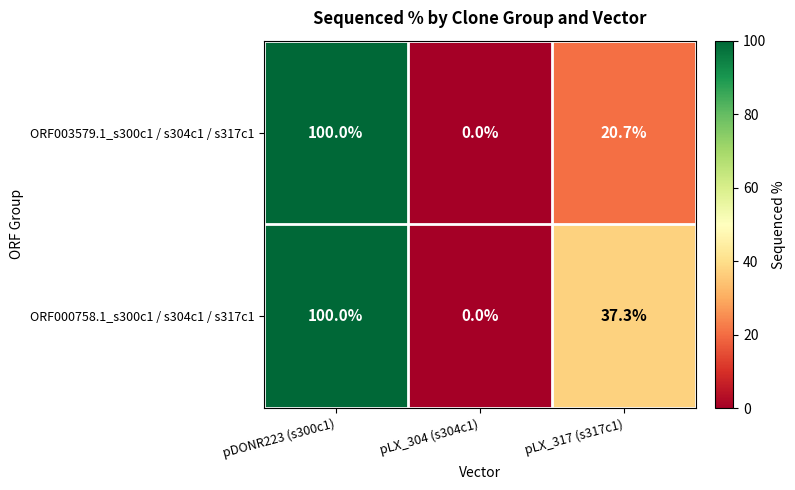

What is the difference between the maximum and minimum values in the ORF000758.1_s300c1 / s304c1 / s317c1 series?

100.0